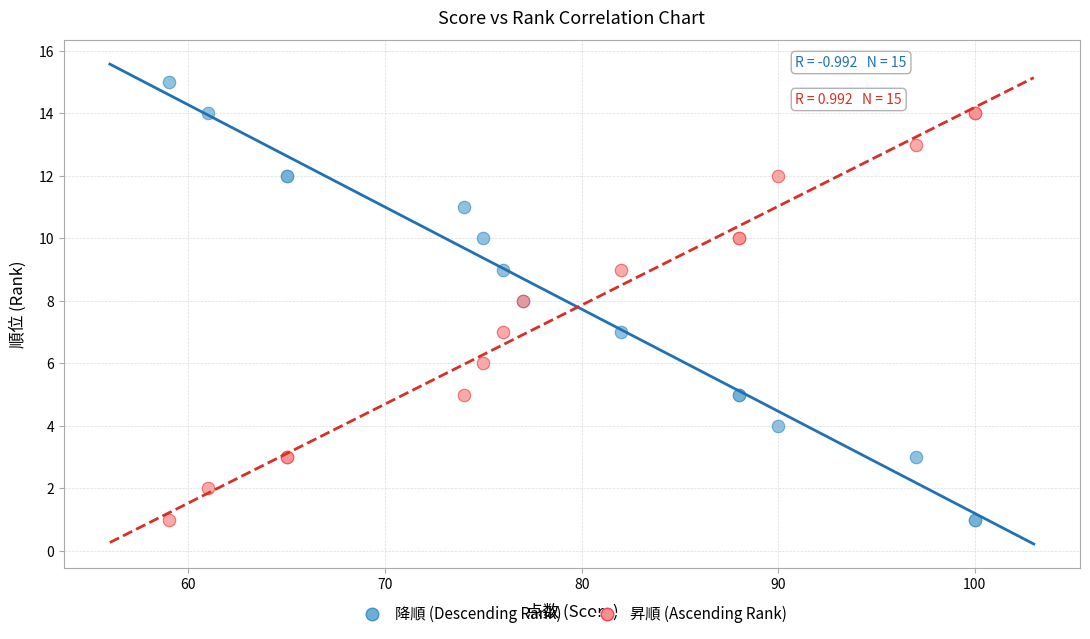

Which series has the largest Y range (max minus min)?

降順 (Descending Rank)